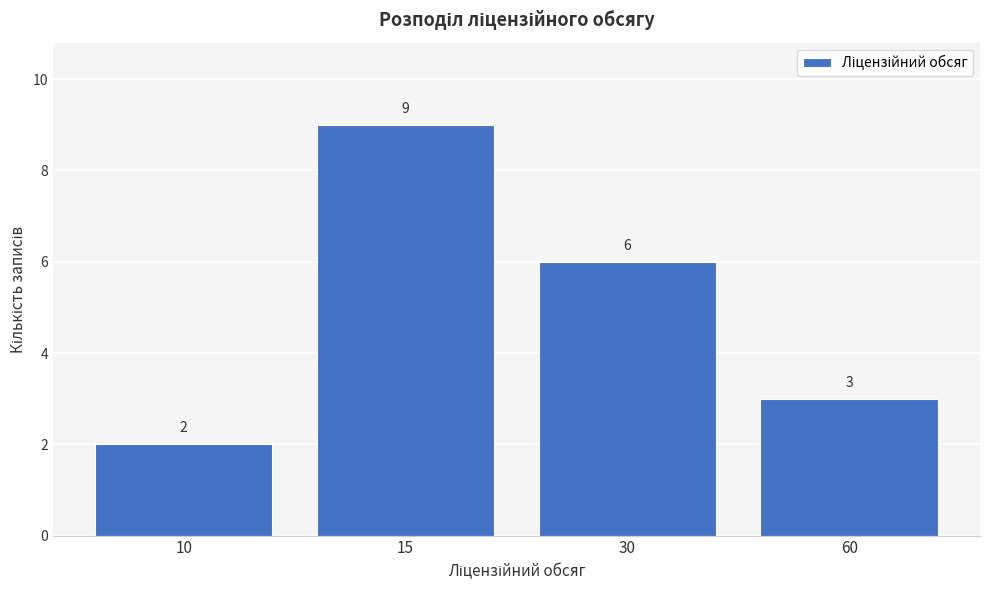

Reading left to right, what are all the values shown in this chart?

2	9	6	3